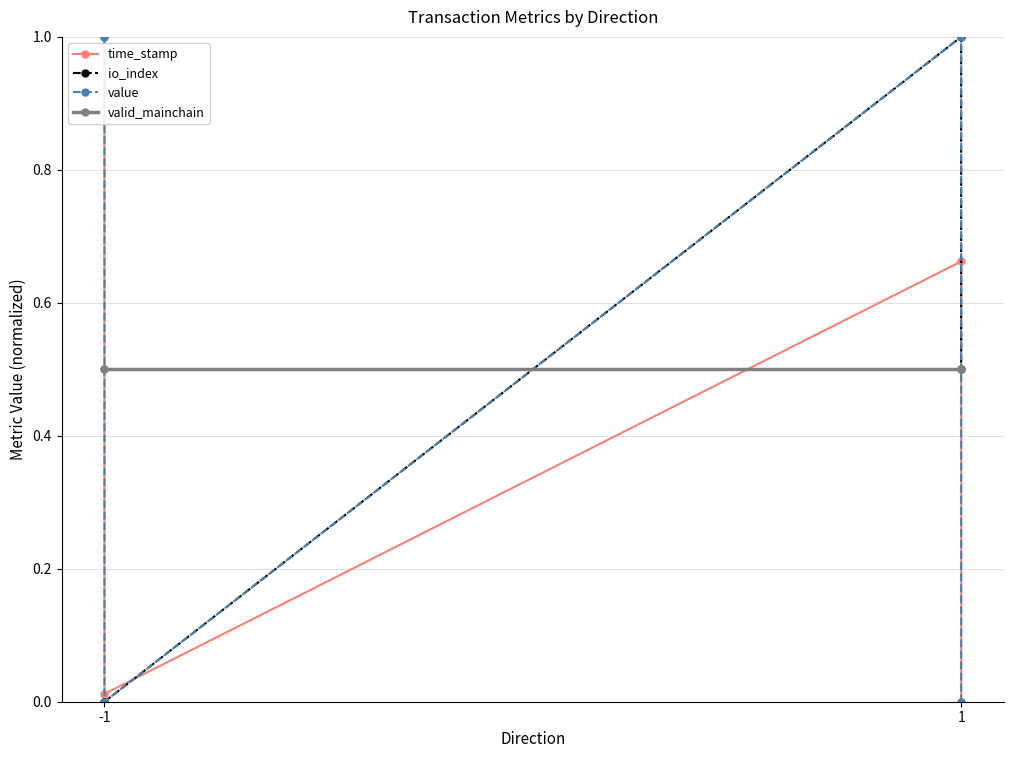

What are all the series names shown in the legend?

time_stamp, io_index, value, valid_mainchain